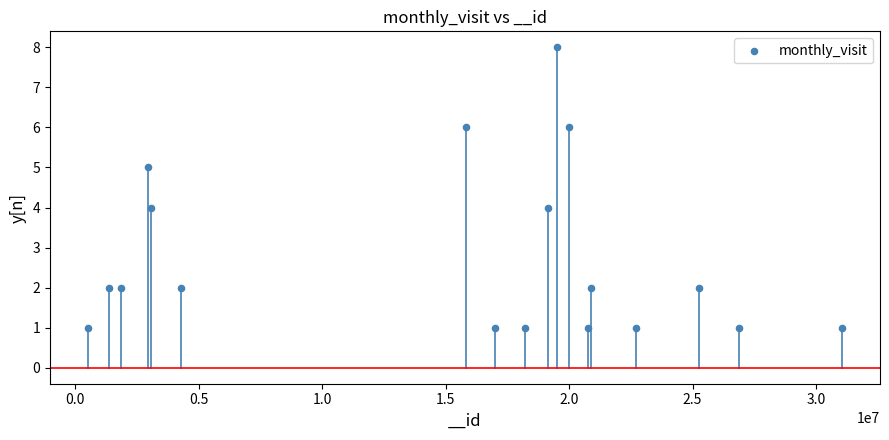

What is the range of X values (max minus min)?

30559741